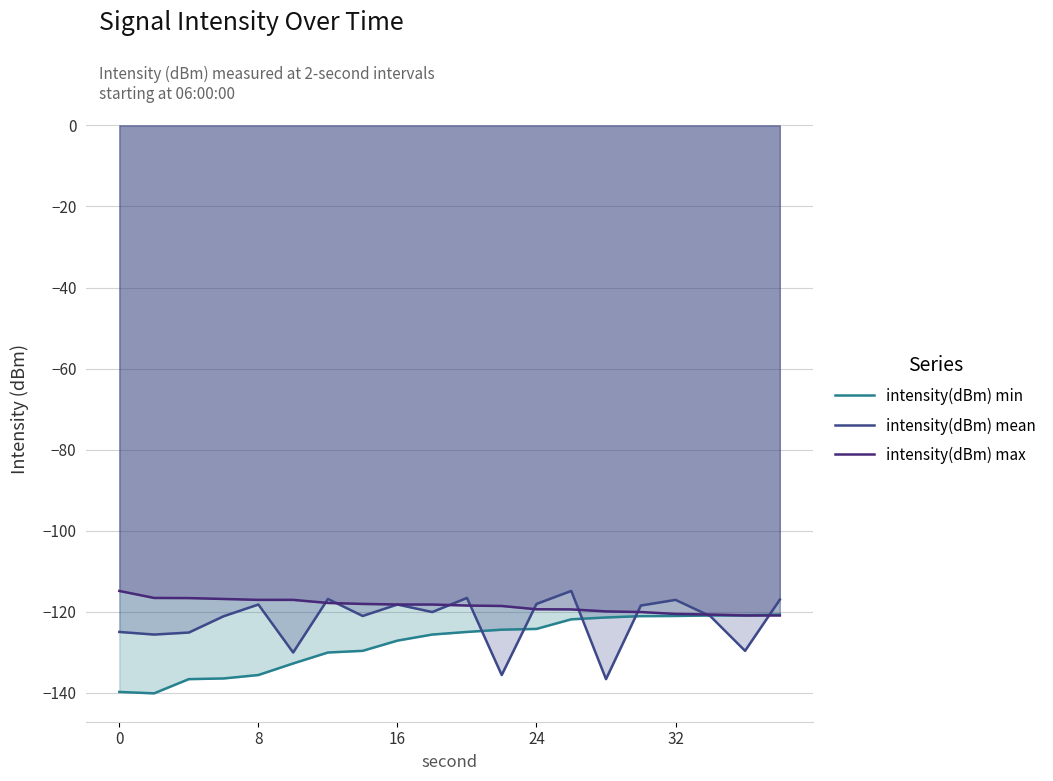

What is the sum of all intensity(dBm) mean values?

-2445.7